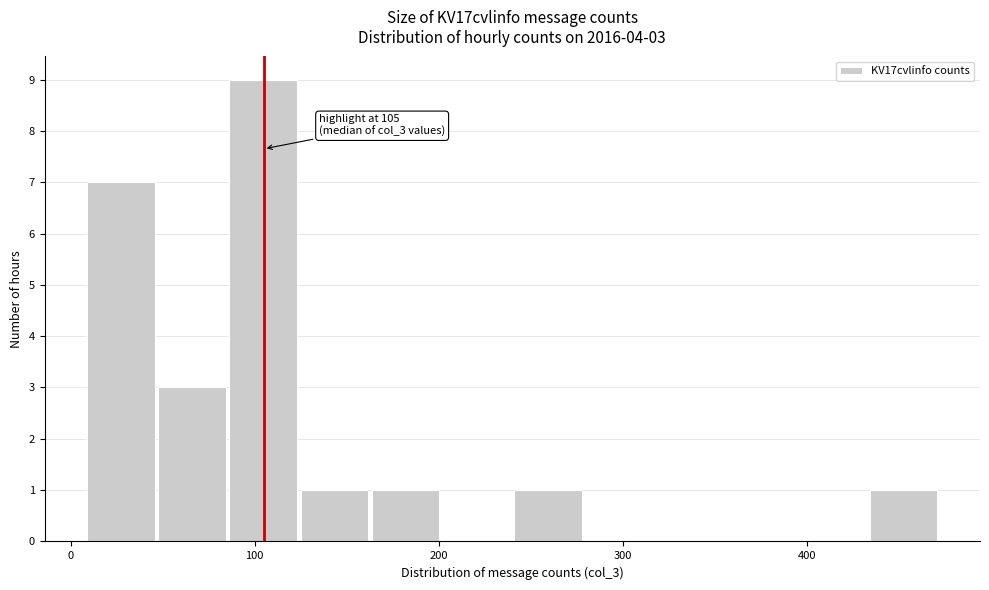

Read against the x-axis, roughly where is the centre of the tallest bar?

100